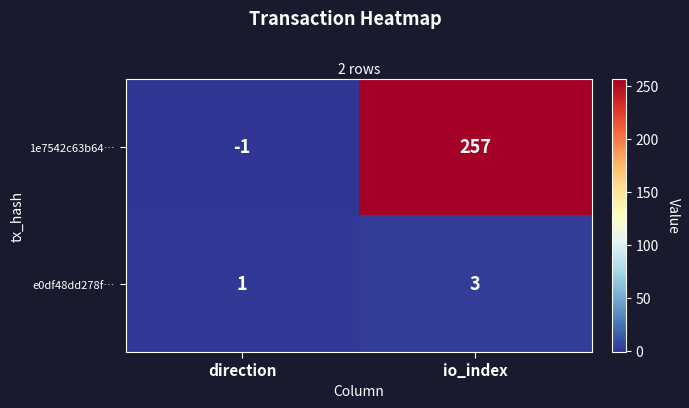

Read the 1e7542c63b64… value at io_index, to the nearest 50.

250